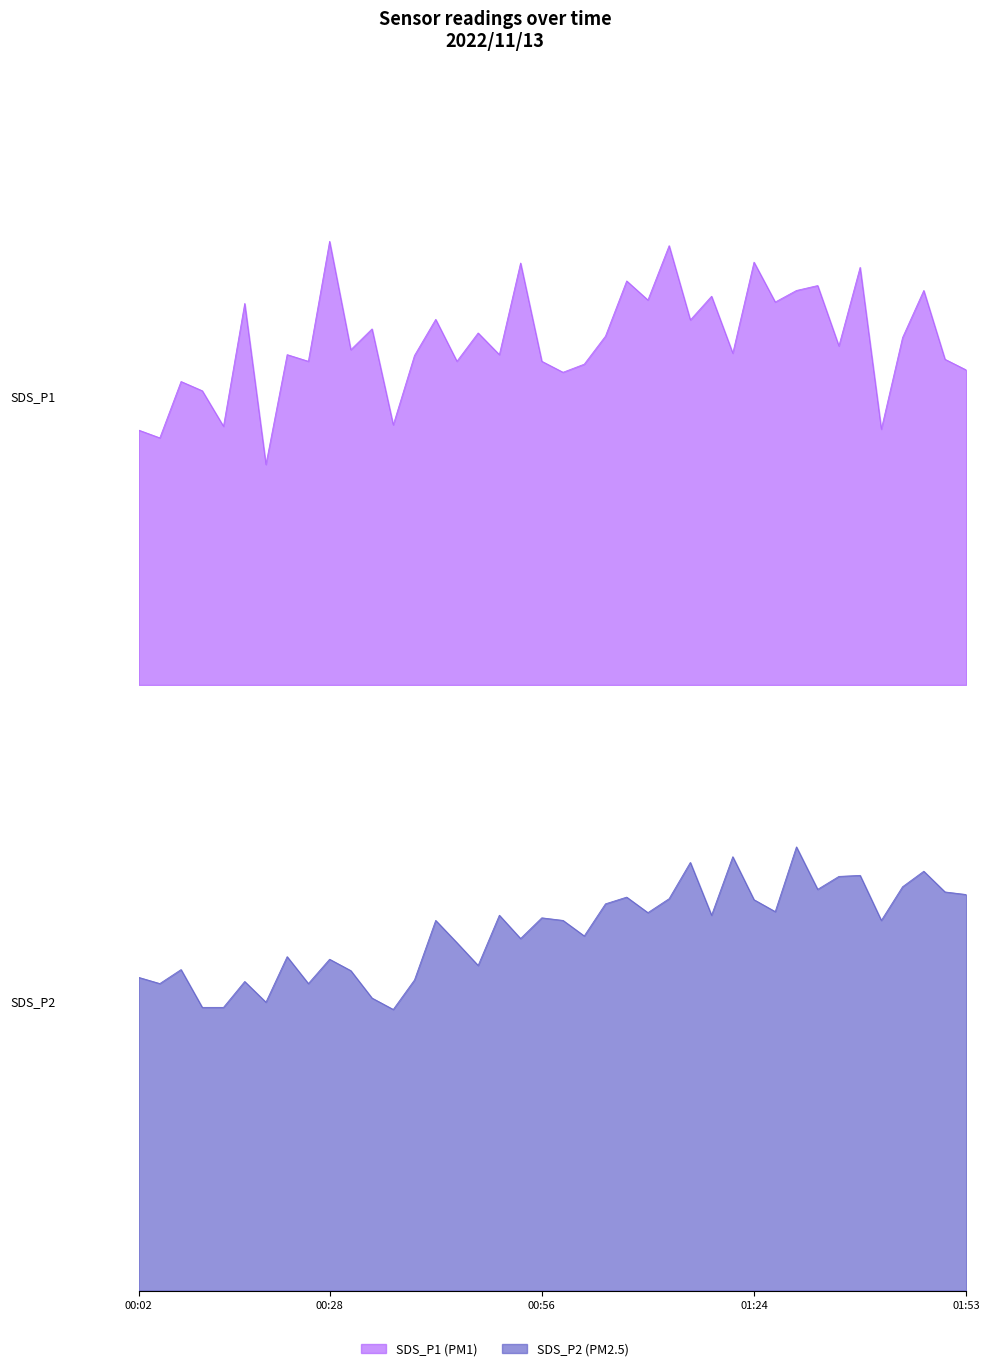

What is the value of the SDS_P2 point at the 20th from the left?

7.2